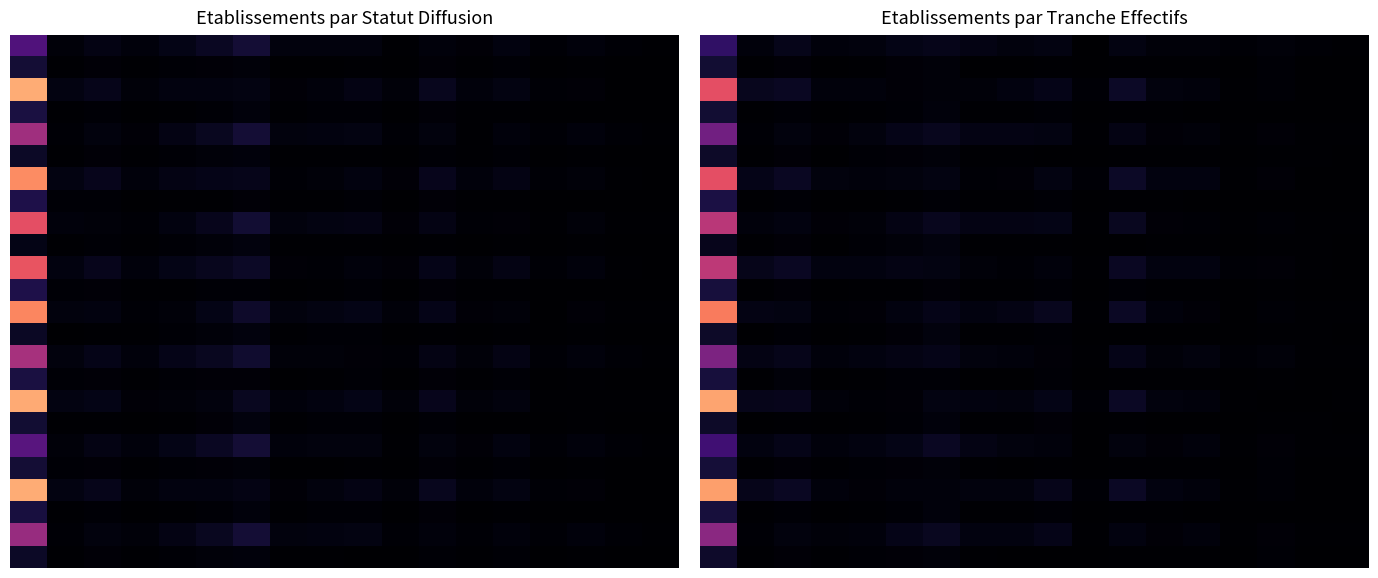

What is the maximum value shown in the chart?

279.3